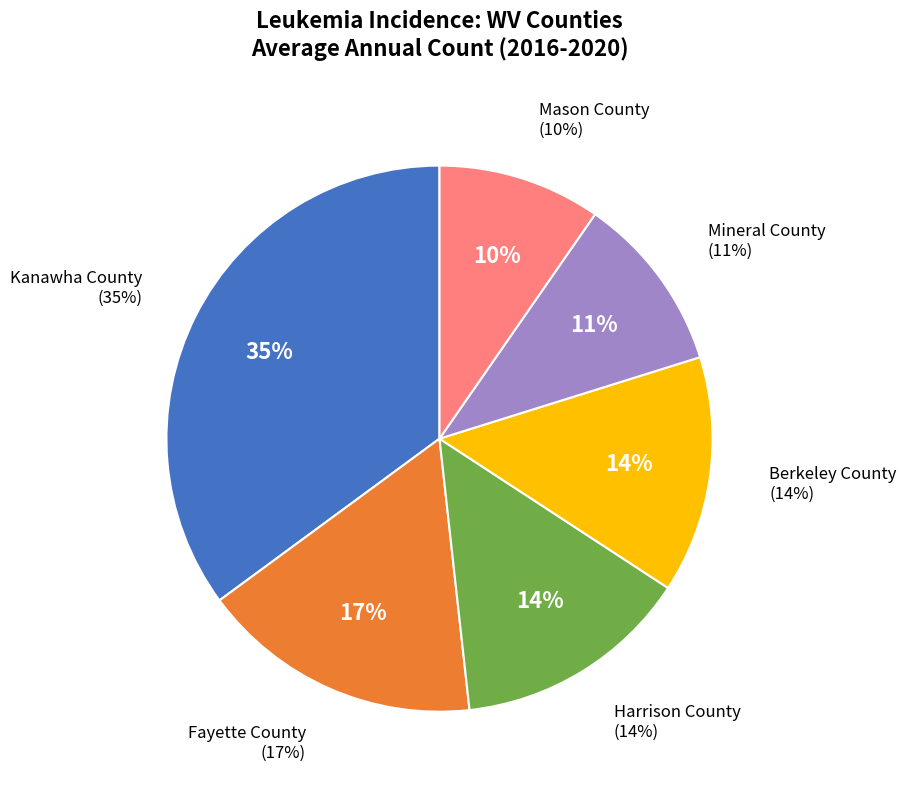

Does Mercer County represent more than half of the total?

No